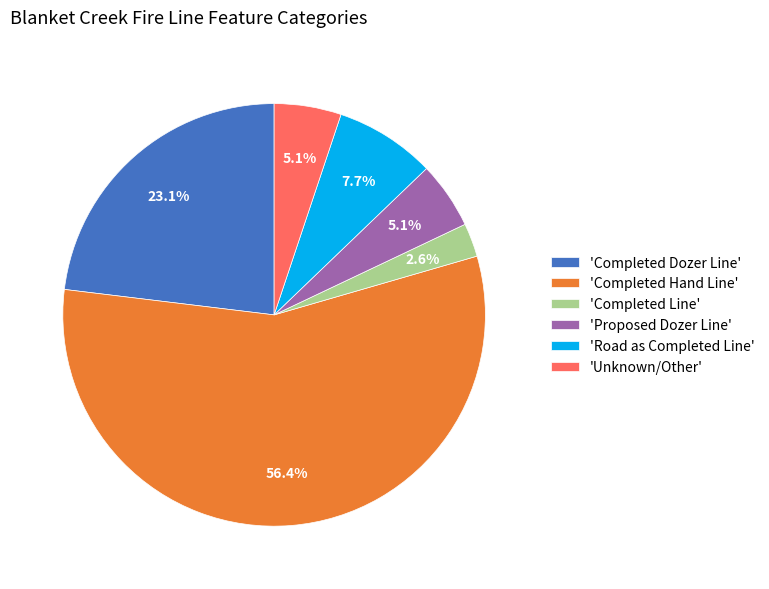

Which category has the smallest portion of the pie?

'Completed Line'